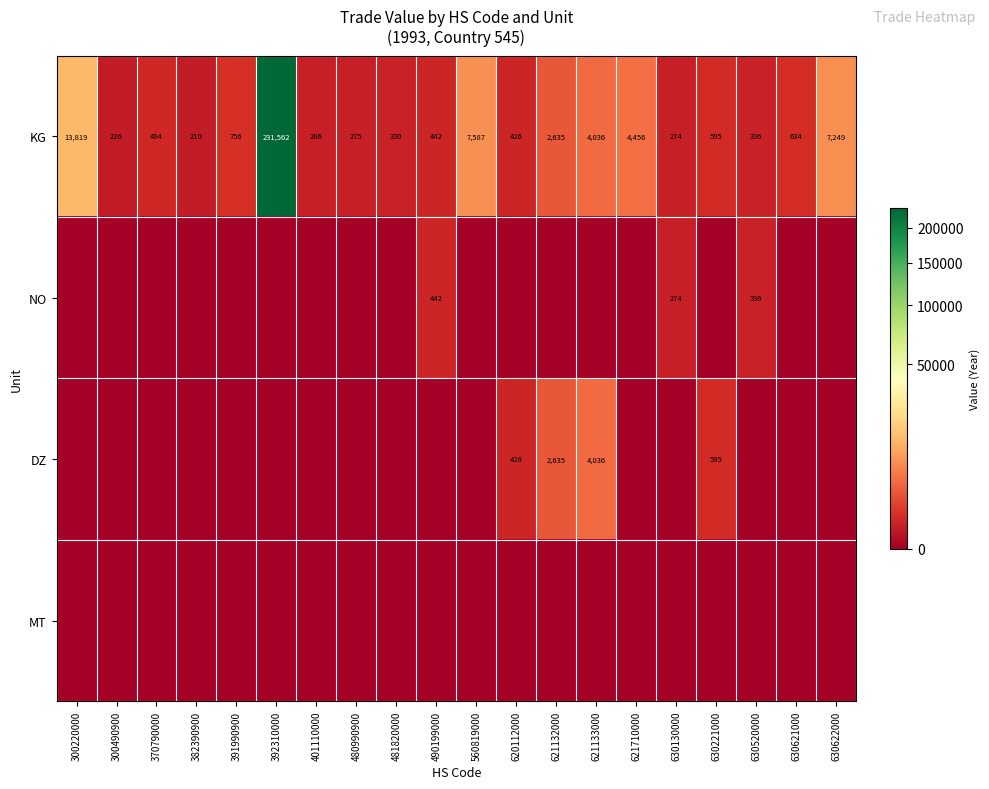

What is the lowest value of the KG series?

210